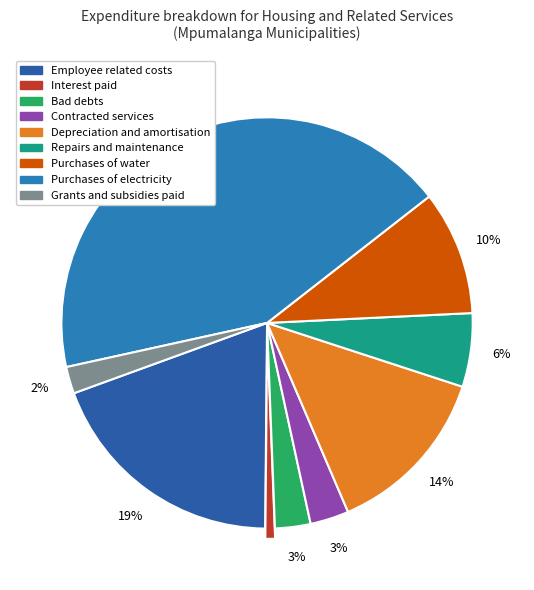

To the nearest percent, what portion does Depreciation and amortisation represent?

14%